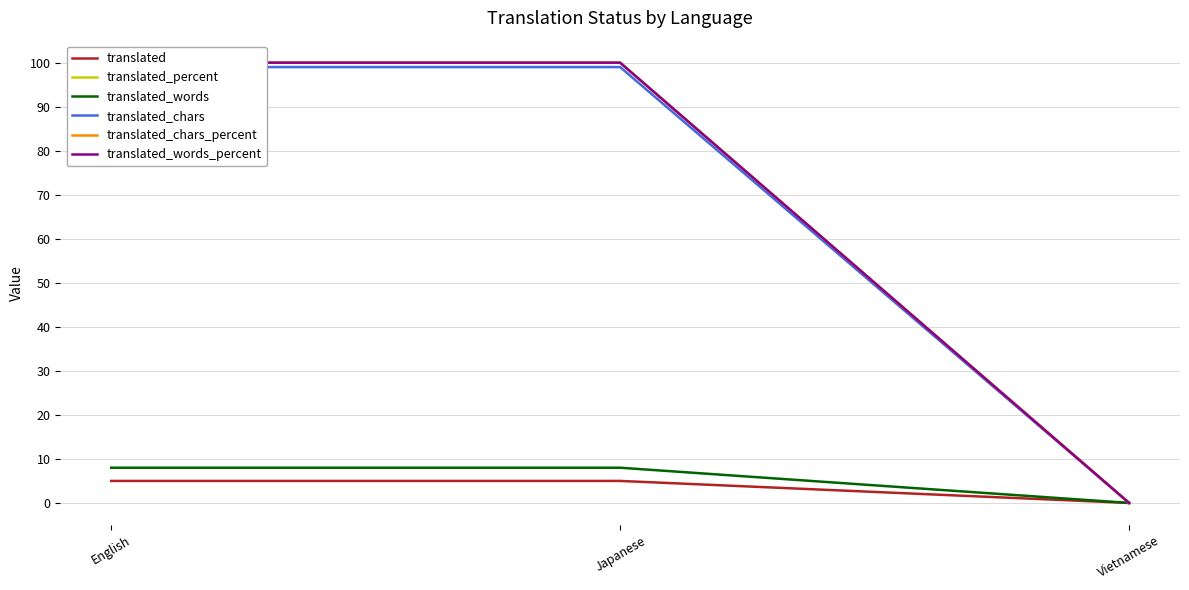

Reading right to left, extract all data points from this chart.

translated: 0	5	5
translated_percent: 0	100	100
translated_words: 0	8	8
translated_chars: 0	99	99
translated_chars_percent: 0	100	100
translated_words_percent: 0	100	100